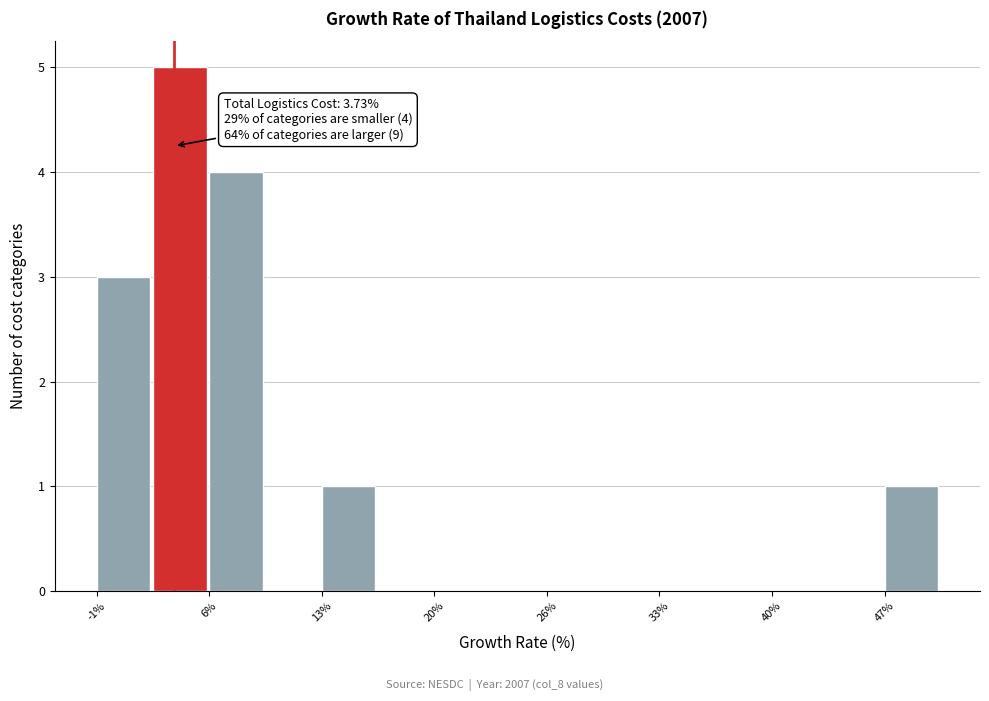

Around what value on the x-axis is the tallest bar? Give the approximate position of its centre, as read against the axis.

4